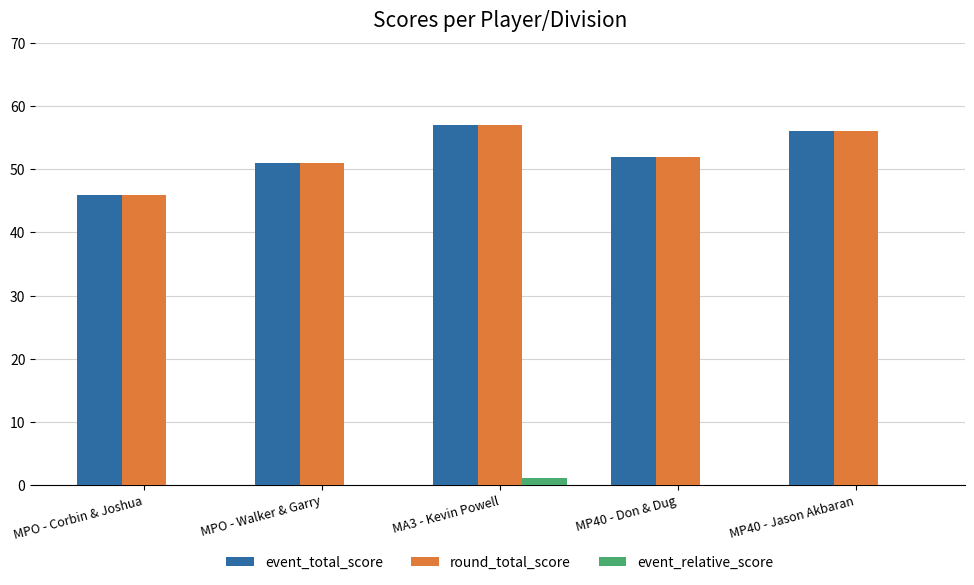

How many categories are shown in the chart?

5